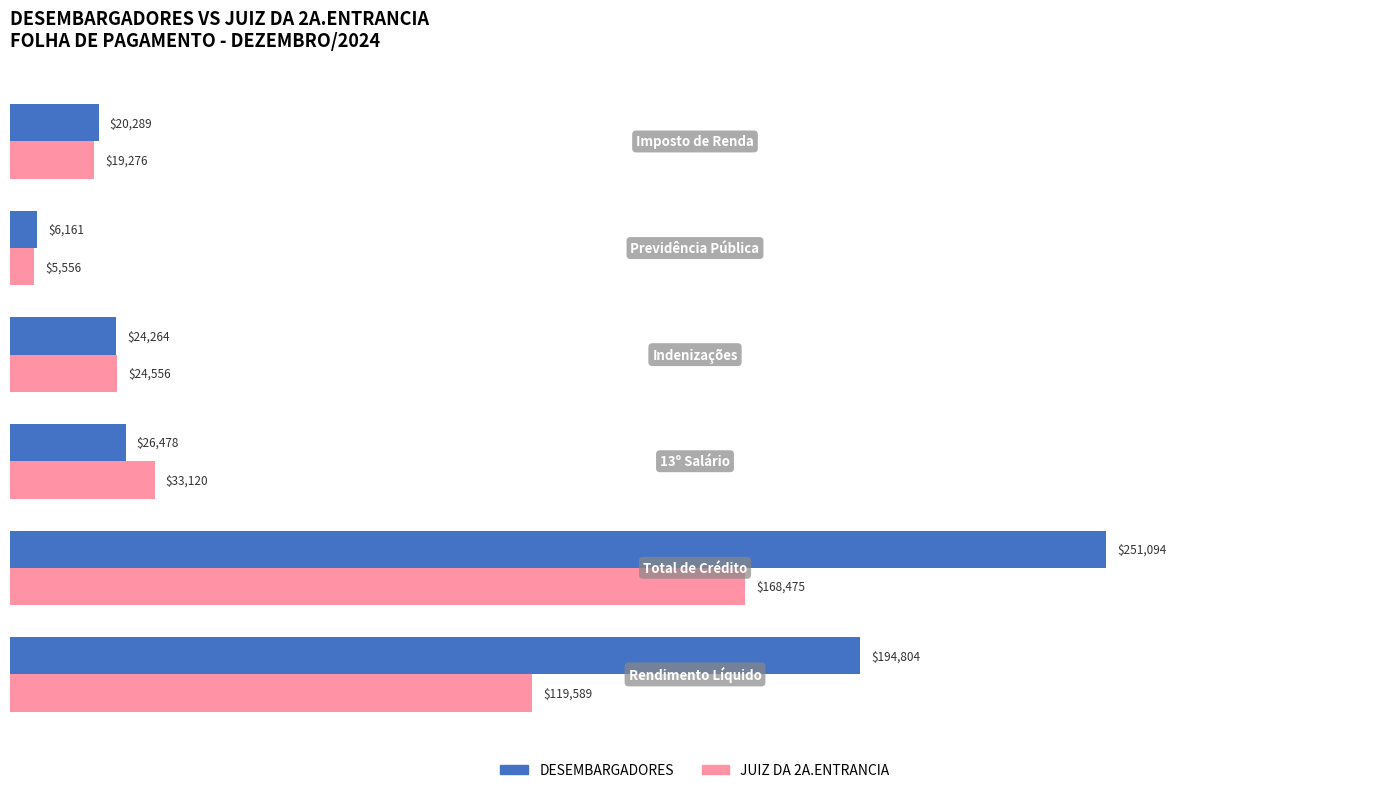

Which series has the widest spread of values?

DESEMBARGADORES